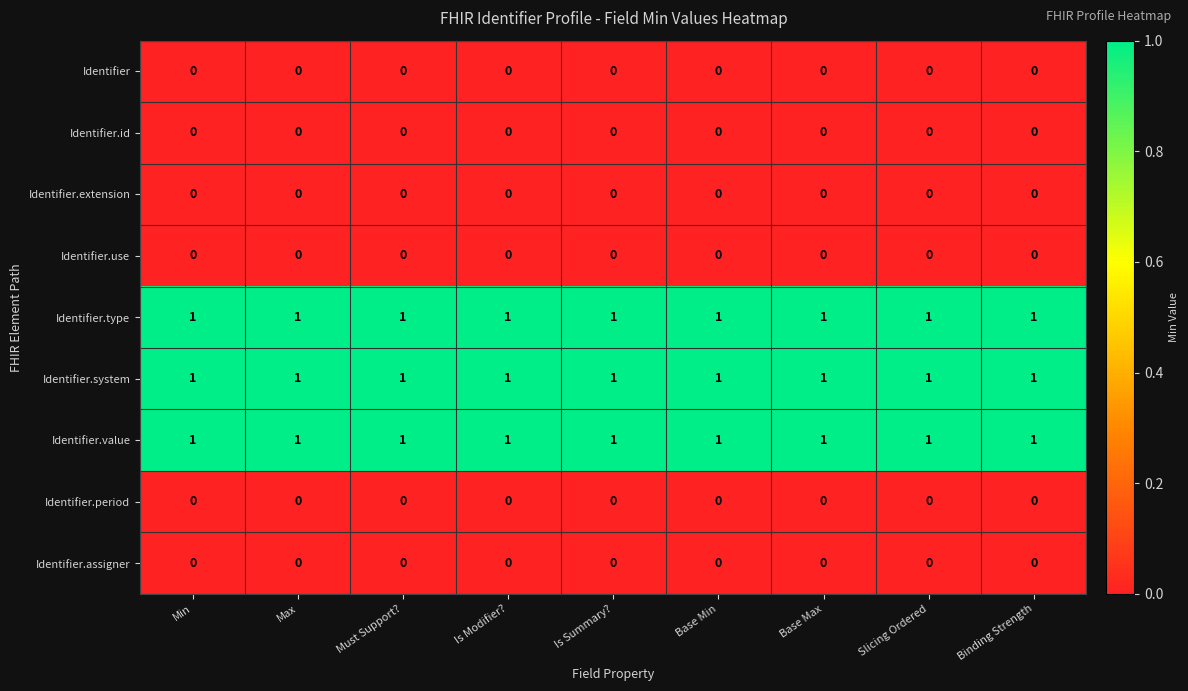

The Identifier.id series shows 0 at Must Support?. True or false?

True